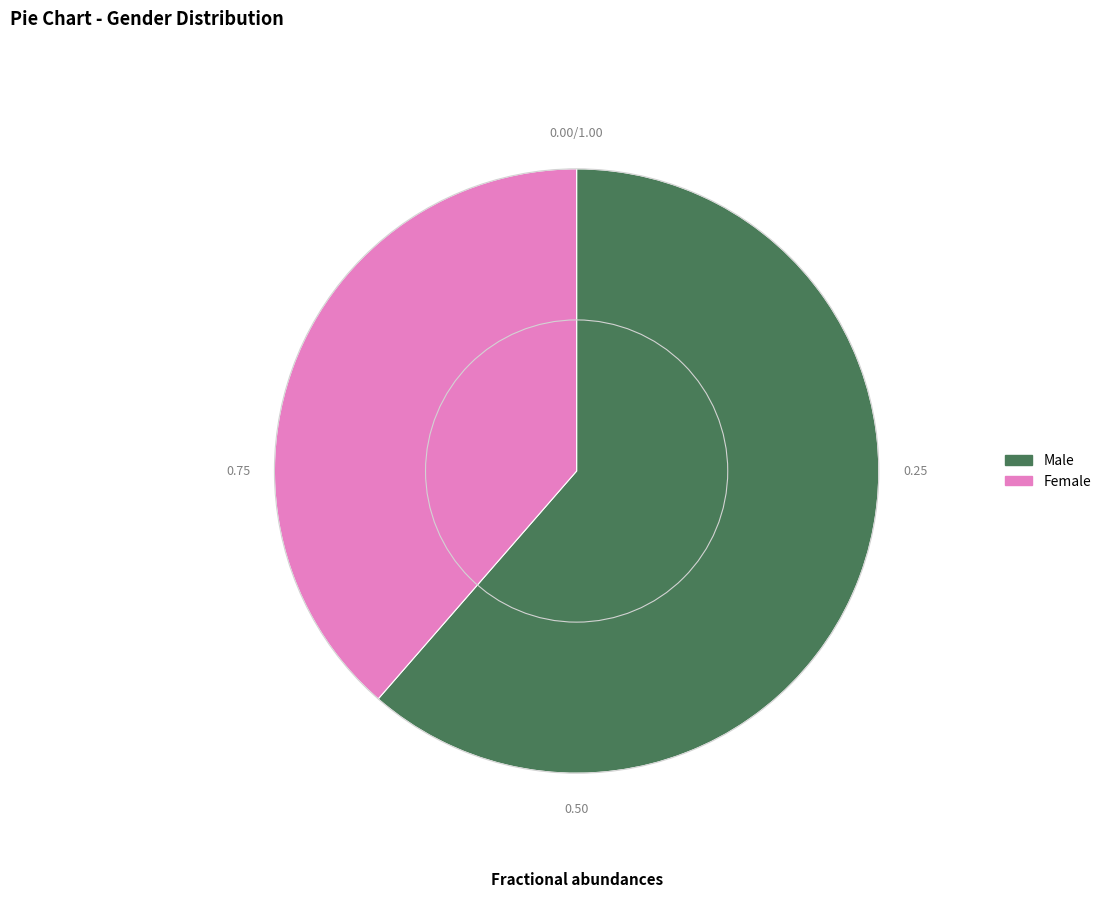

How many segments does this pie chart have?

2